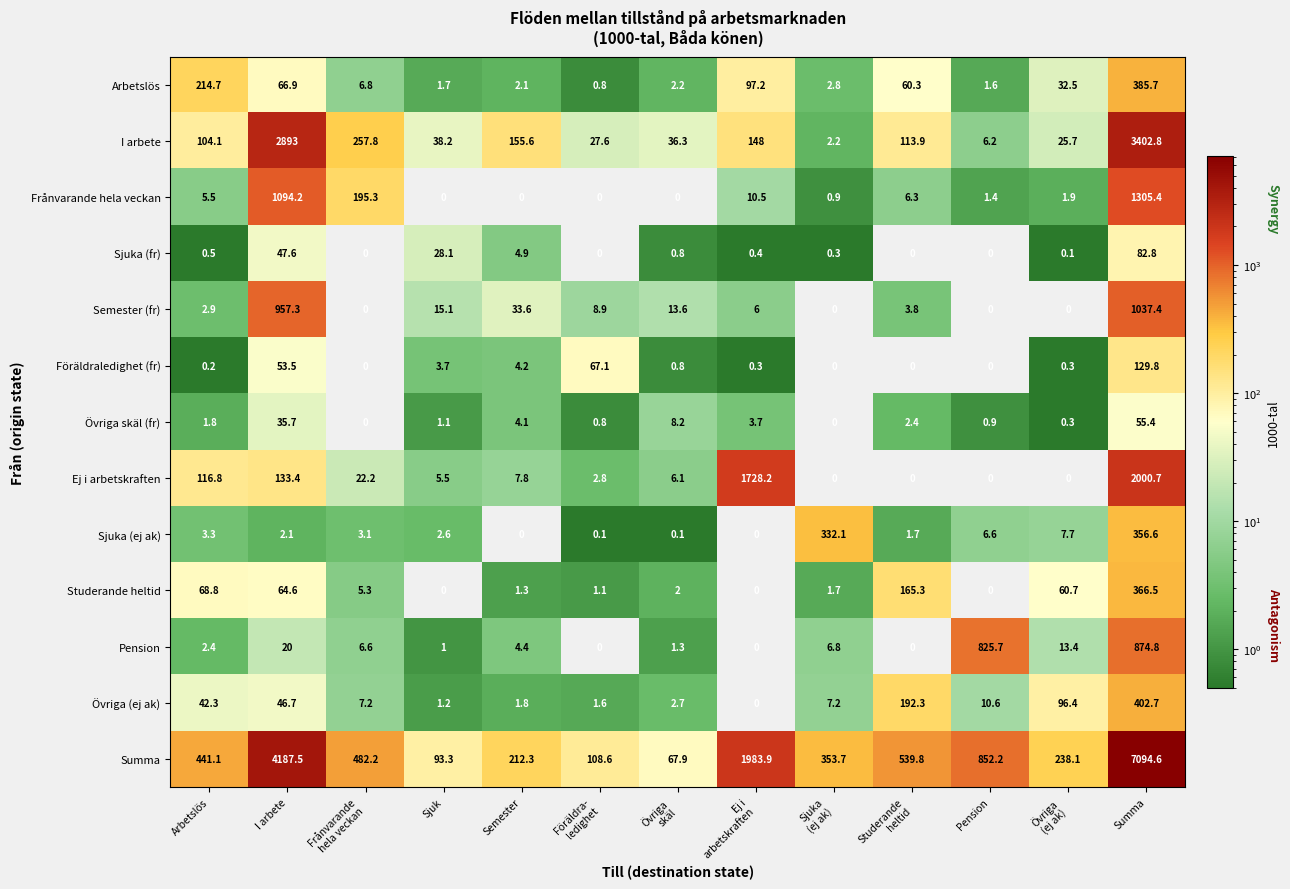

What is the difference between the I arbete values at Pension and Semester?

149.4